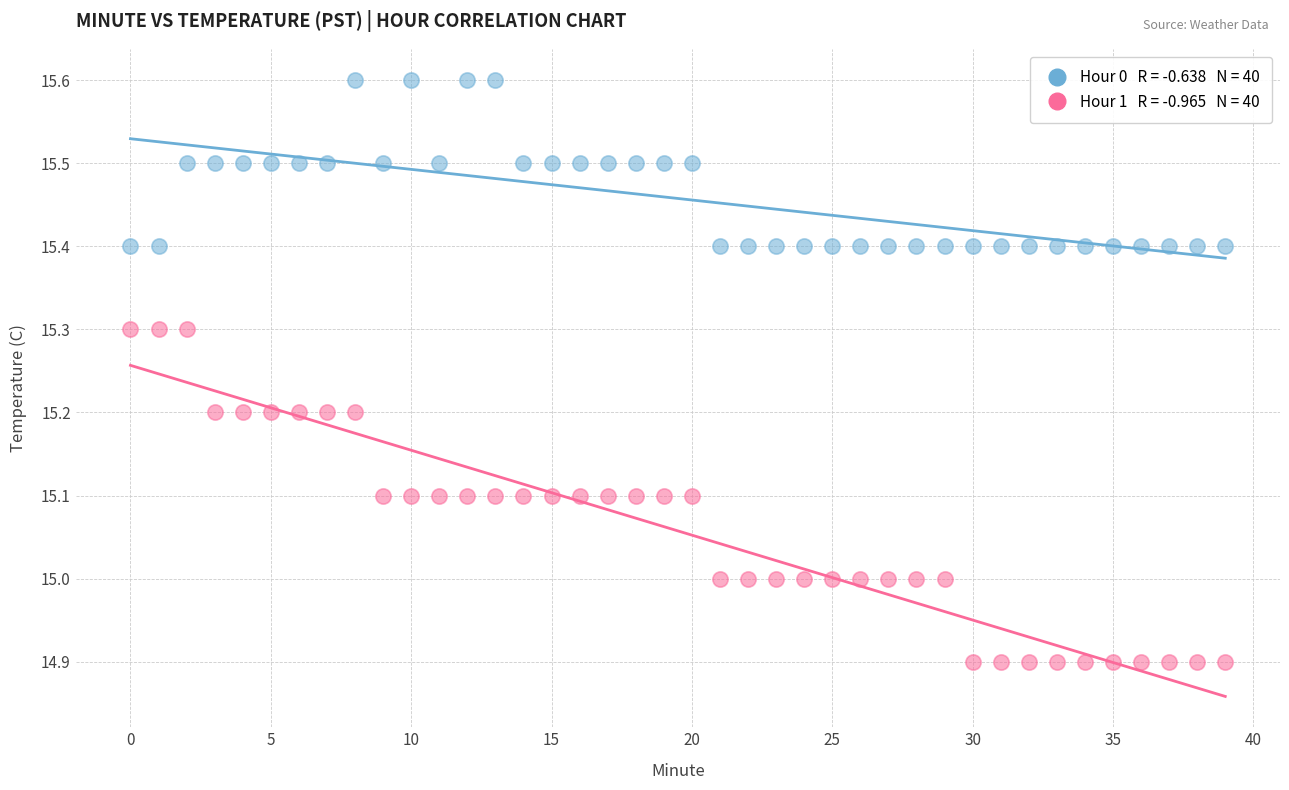

Across all data points, what is the range of Y values (max minus min)?

0.7